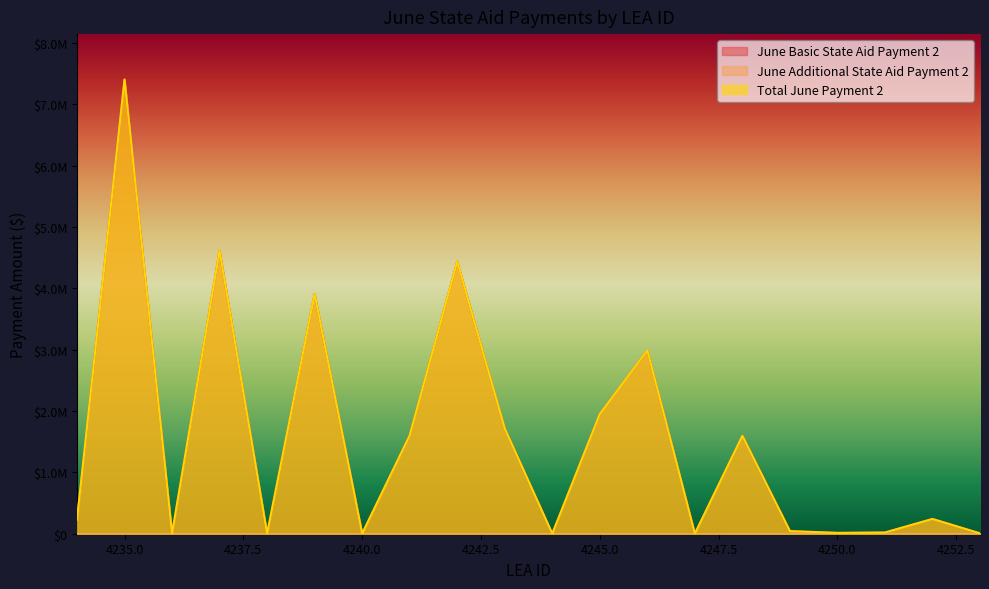

True or false: Total June Payment 2 and June Basic State Aid Payment 2 intersect in this chart.

False